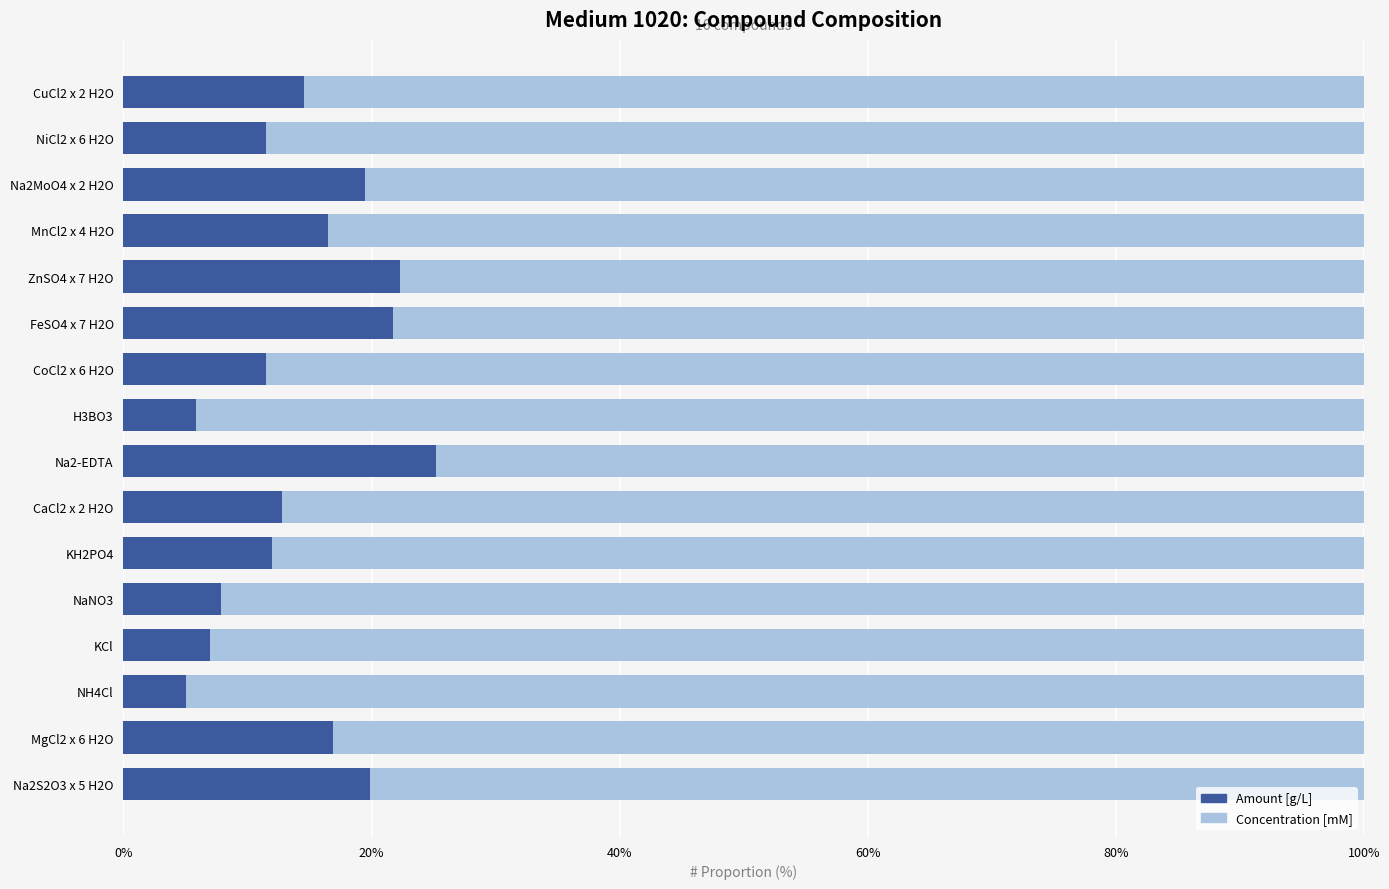

What is the minimum value for Amount [g/L]?

5.1